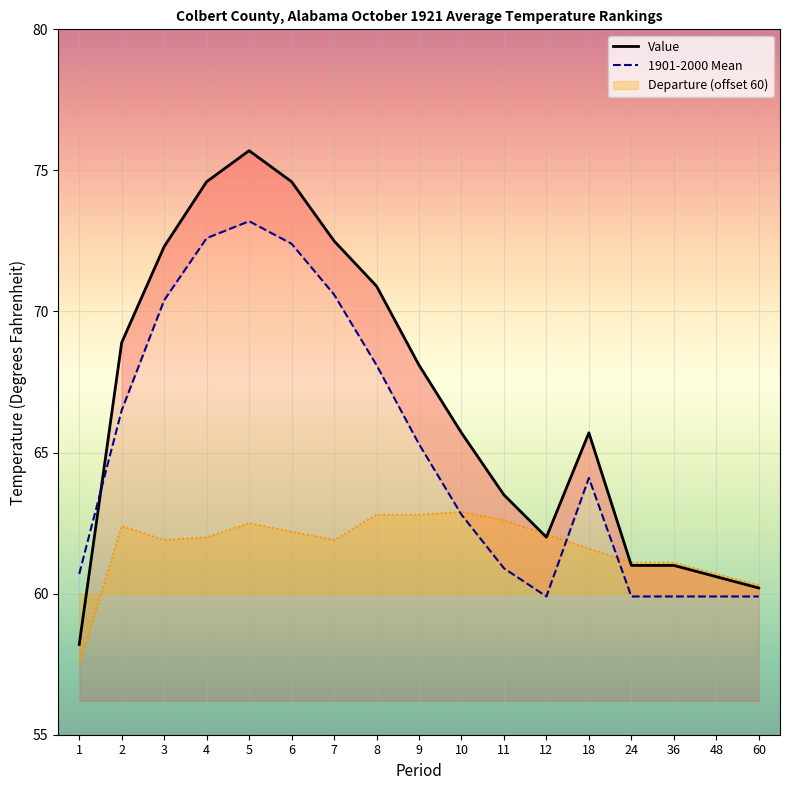

What is the sum of all 1901-2000 Mean values?

1107.1